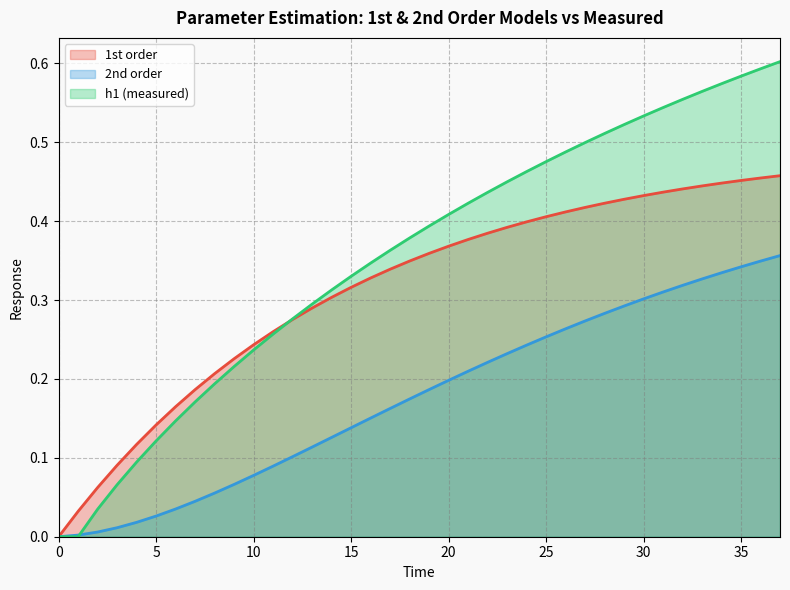

What is the value of the h1 point at the 23rd from the left?

0.4